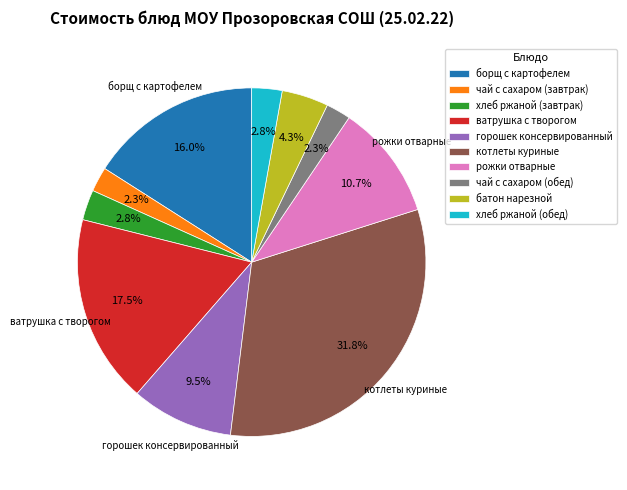

Which category has the biggest portion of the pie?

котлеты куриные